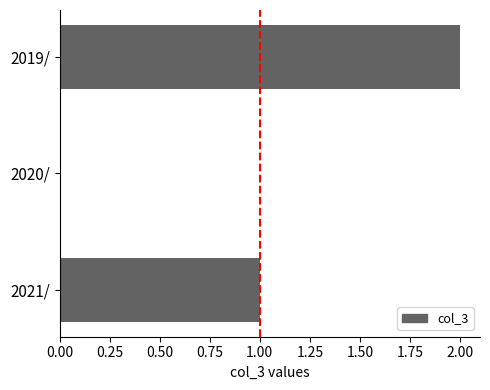

What is the sum of all values?

3